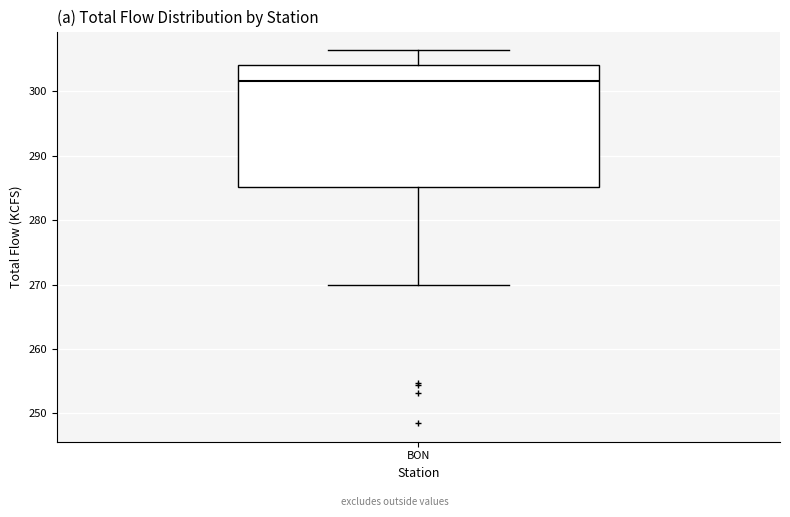

Transcribe this box plot: give where the median line is, the range the box spans, and where the two whiskers end, as read against the y-axis. The values are not printed on the chart, so give them approximately, as read against the axis.

median 302, box 285 to 304, whiskers 270 to 306